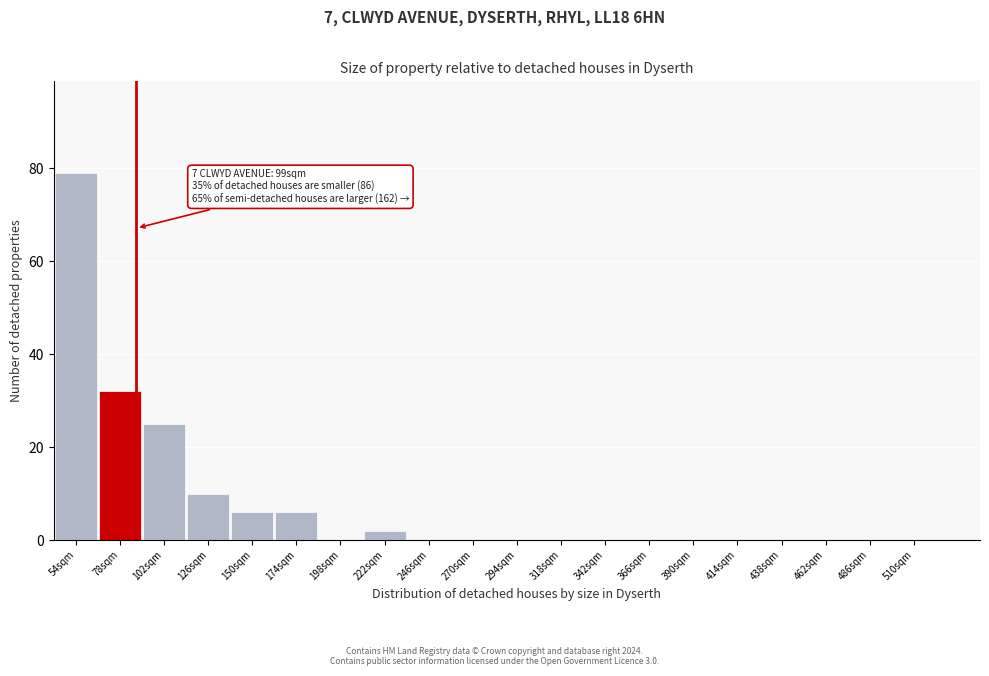

Reading right to left, transcribe all the data shown in this chart.

510sqm=0	486sqm=0	462sqm=0	438sqm=0	414sqm=0	390sqm=0	366sqm=0	342sqm=0	318sqm=0	294sqm=0	270sqm=0	246sqm=0	222sqm=2	198sqm=0	174sqm=6	150sqm=6	126sqm=10	102sqm=25	78sqm=32	54sqm=79